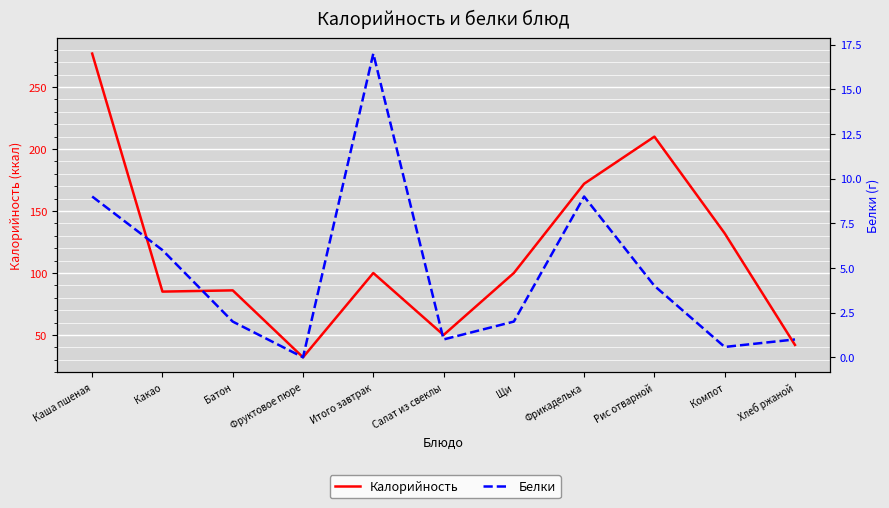

Which has a higher value, Какао or Батон?

Батон